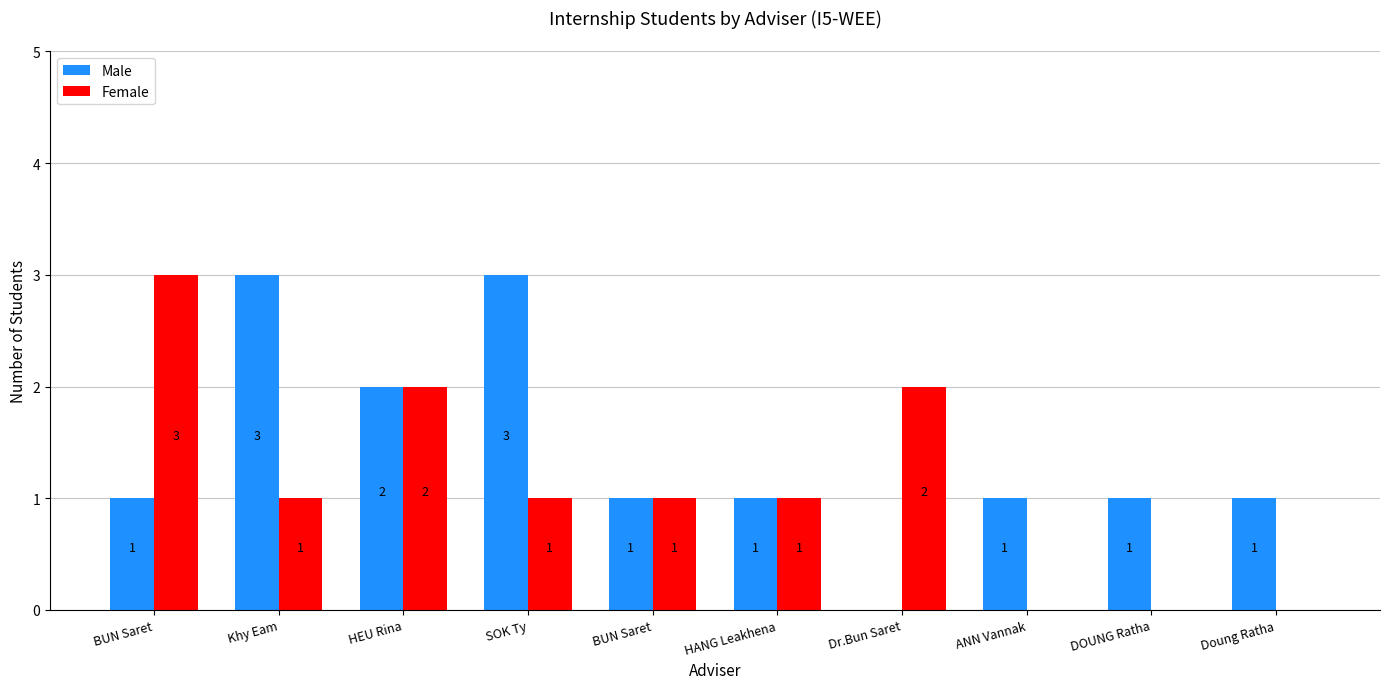

Count the number of data series in this chart.

2